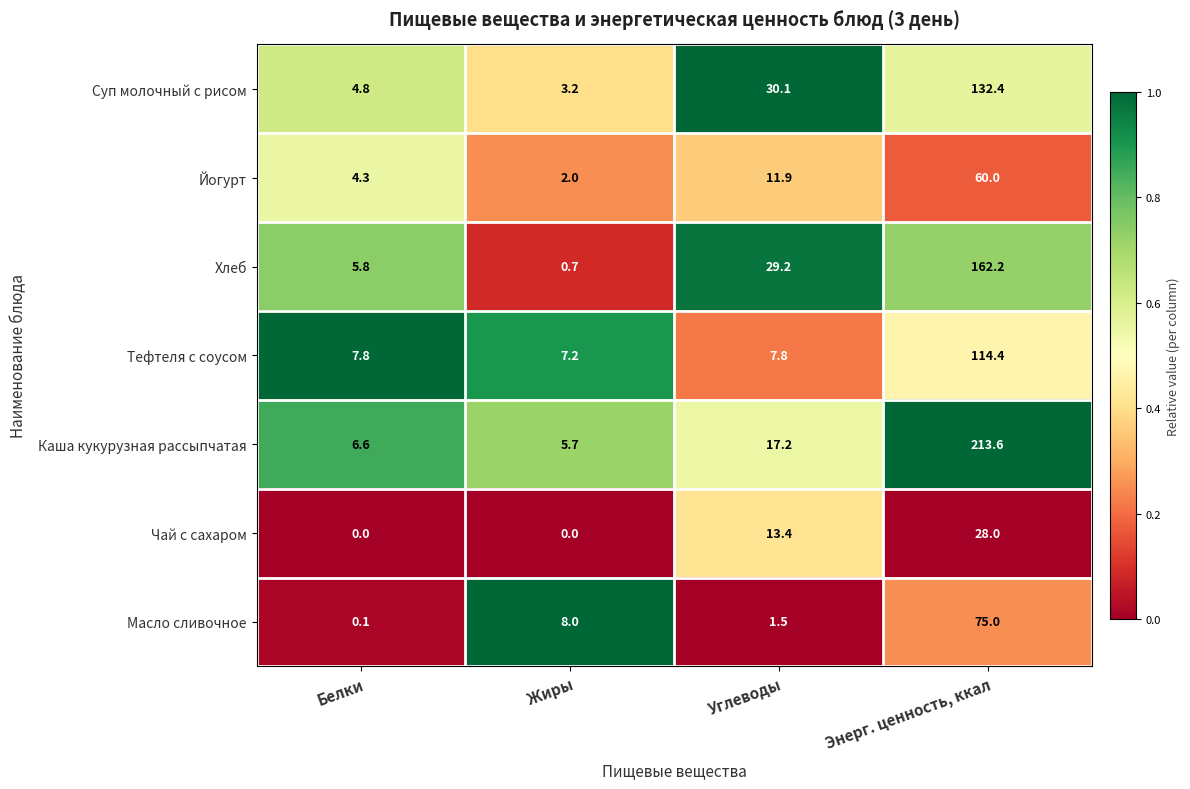

Reading right to left, what are all the values shown in this chart?

Суп молочный с рисом: Энерг. ценность, ккал=132.4	Углеводы=30.1	Жиры=3.2	Белки=4.8
Йогурт: Энерг. ценность, ккал=60.0	Углеводы=11.9	Жиры=2.0	Белки=4.3
Хлеб: Энерг. ценность, ккал=162.2	Углеводы=29.2	Жиры=0.7	Белки=5.8
Тефтеля с соусом: Энерг. ценность, ккал=114.4	Углеводы=7.8	Жиры=7.2	Белки=7.8
Каша кукурузная рассыпчатая: Энерг. ценность, ккал=213.6	Углеводы=17.2	Жиры=5.7	Белки=6.6
Чай с сахаром: Энерг. ценность, ккал=28.0	Углеводы=13.4	Жиры=0.0	Белки=0.0
Масло сливочное: Энерг. ценность, ккал=75.0	Углеводы=1.5	Жиры=8.0	Белки=0.1